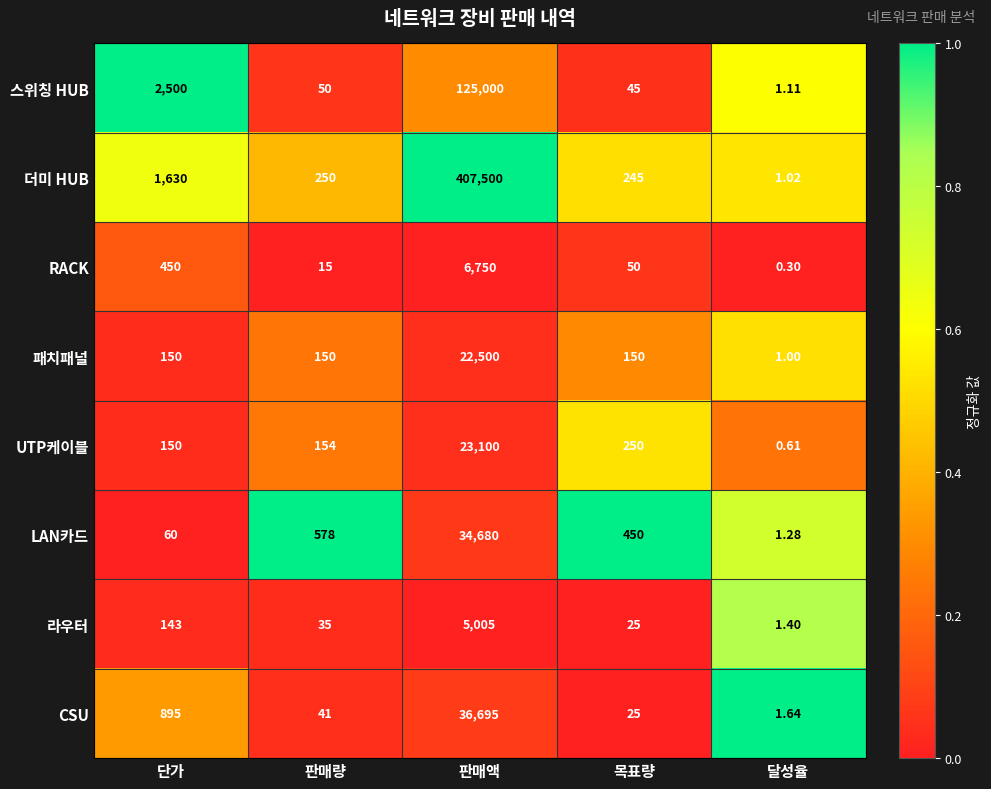

Between 판매액 and 목표량, which series saw the biggest shift?

더미 HUB